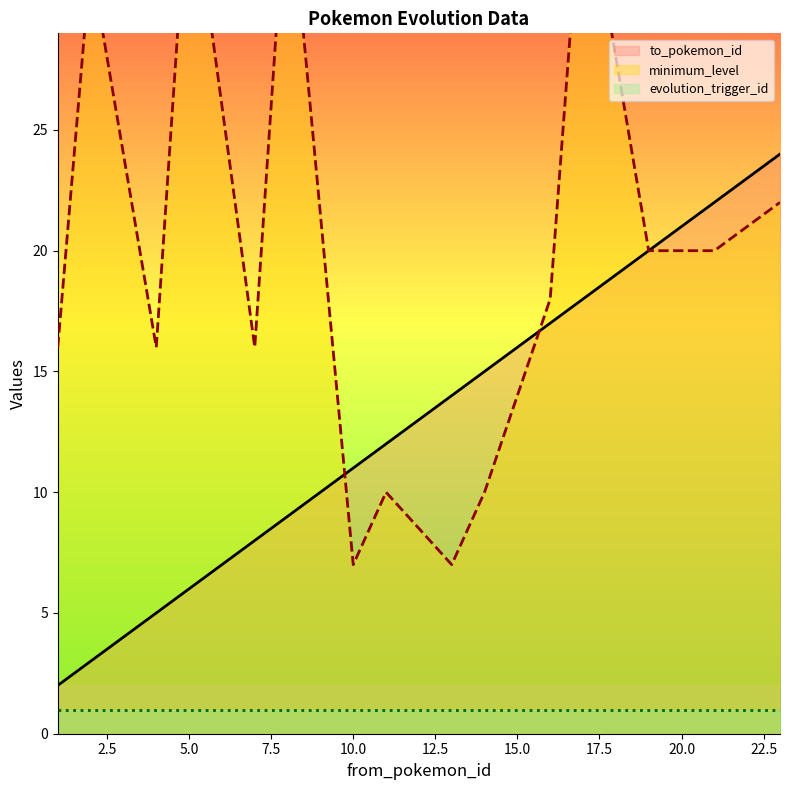

At 2.5, list the series in order from largest to smallest.

minimum_level, to_pokemon_id, evolution_trigger_id